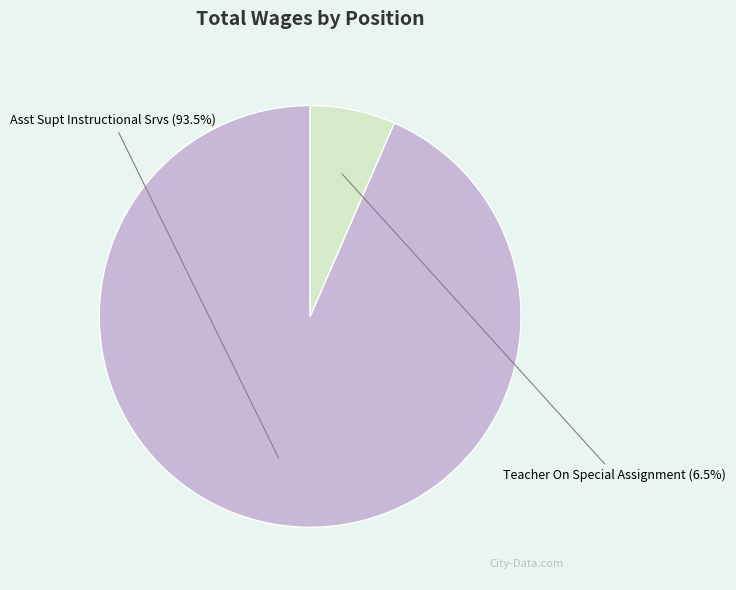

What percentage is the Teacher On Special Assignment slice, to the nearest percent?

7%